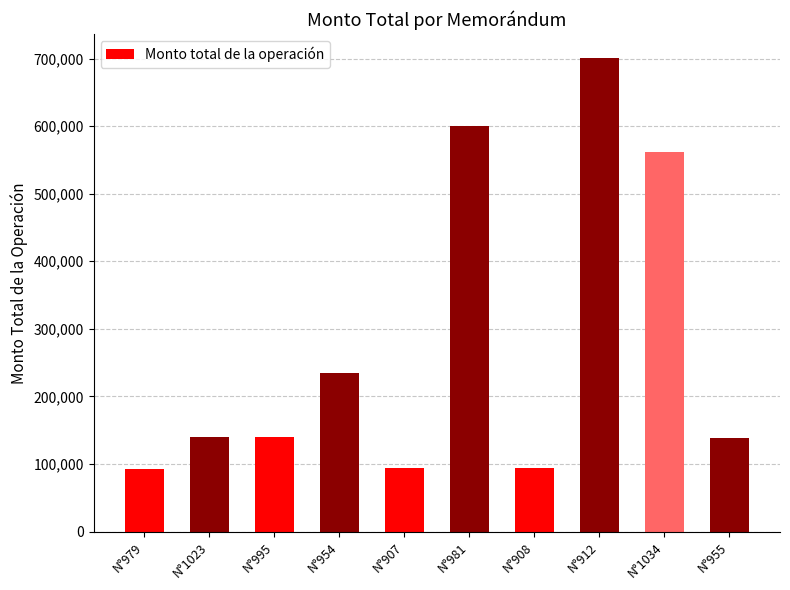

What is the average value?

279640